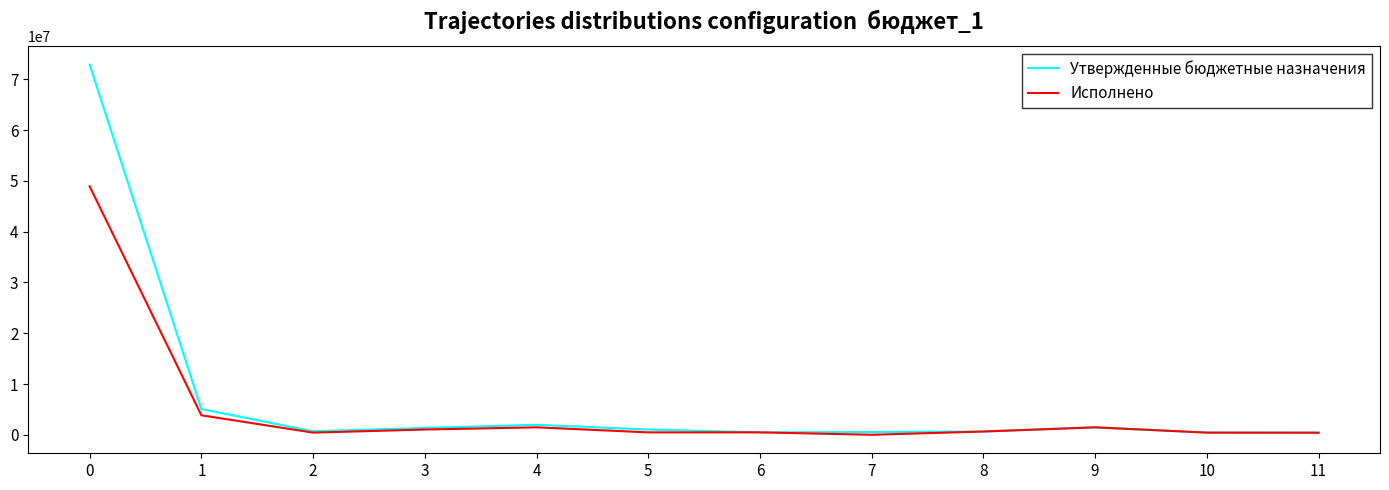

What is the difference between the highest and lowest values at 0?

23980136.5